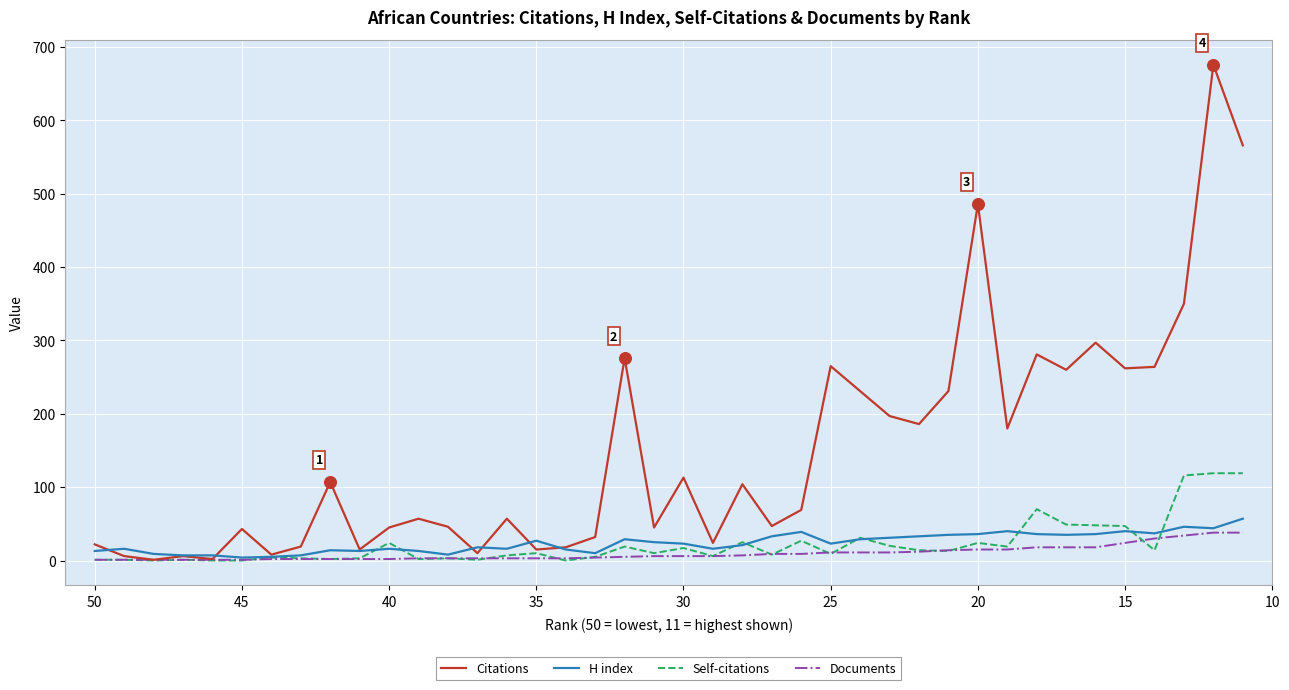

What is the total value across all series at 50?

33